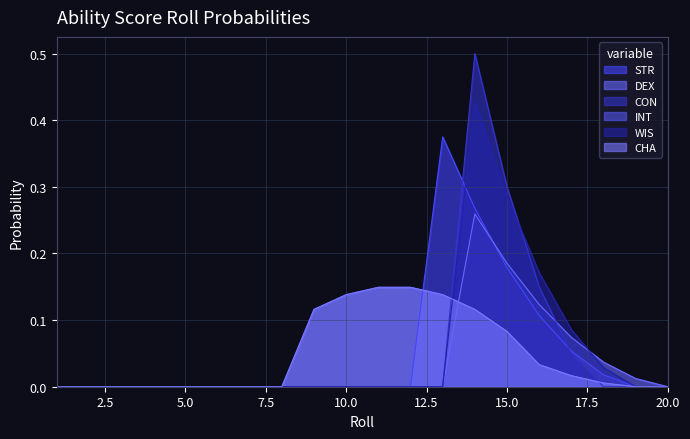

Reading right to left, what are all the values shown in this chart?

STR: 0.0	0.0	0.0	0.1	0.1	0.2	0.3	0.4	0.0	0.0	0.0	0.0	0.0	0.0	0.0	0.0	0.0	0.0	0.0	0.0
DEX: 0.0	0.0	0.0	0.1	0.1	0.2	0.3	0.0	0.0	0.0	0.0	0.0	0.0	0.0	0.0	0.0	0.0	0.0	0.0	0.0
CON: 0.0	0.0	0.0	0.1	0.1	0.3	0.5	0.0	0.0	0.0	0.0	0.0	0.0	0.0	0.0	0.0	0.0	0.0	0.0	0.0
INT: 0.0	0.0	0.0	0.0	0.0	0.1	0.1	0.1	0.1	0.1	0.1	0.1	0.0	0.0	0.0	0.0	0.0	0.0	0.0	0.0
WIS: 0.0	0.0	0.0	0.1	0.2	0.3	0.4	0.0	0.0	0.0	0.0	0.0	0.0	0.0	0.0	0.0	0.0	0.0	0.0	0.0
CHA: 0.0	0.0	0.0	0.0	0.0	0.1	0.1	0.1	0.1	0.1	0.1	0.1	0.0	0.0	0.0	0.0	0.0	0.0	0.0	0.0